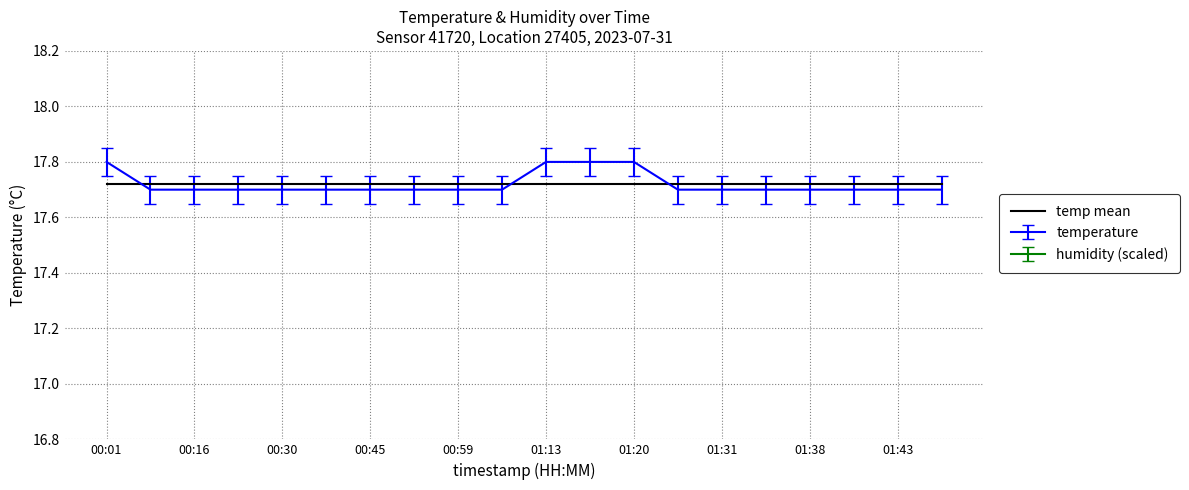

Which has a higher value, 01:40 or 00:45?

01:40